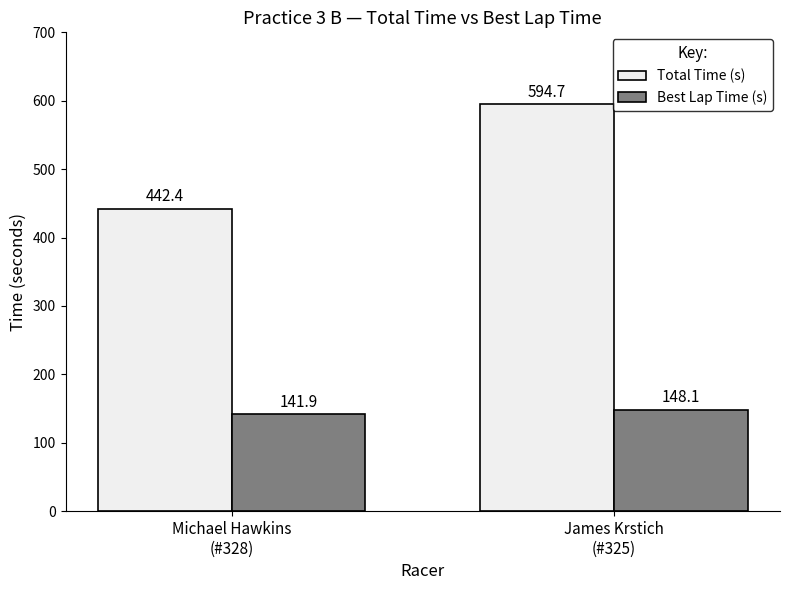

What are all the series names shown in the legend?

Total Time (s), Best Lap Time (s)